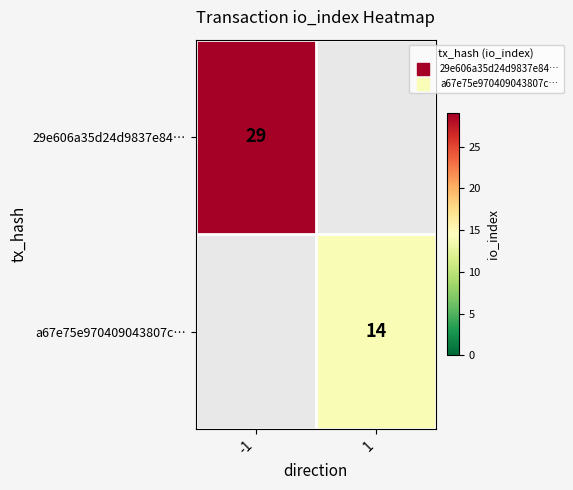

Rank the series at -1 from lowest to highest value.

a67e75e970409043807c…, 29e606a35d24d9837e84…